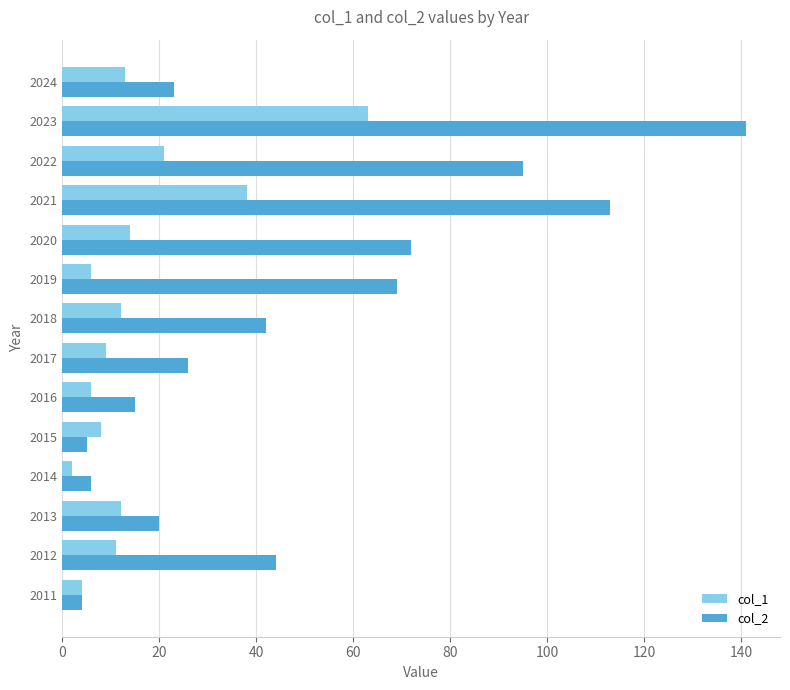

At which category does the chart reach its peak across all series?

2023